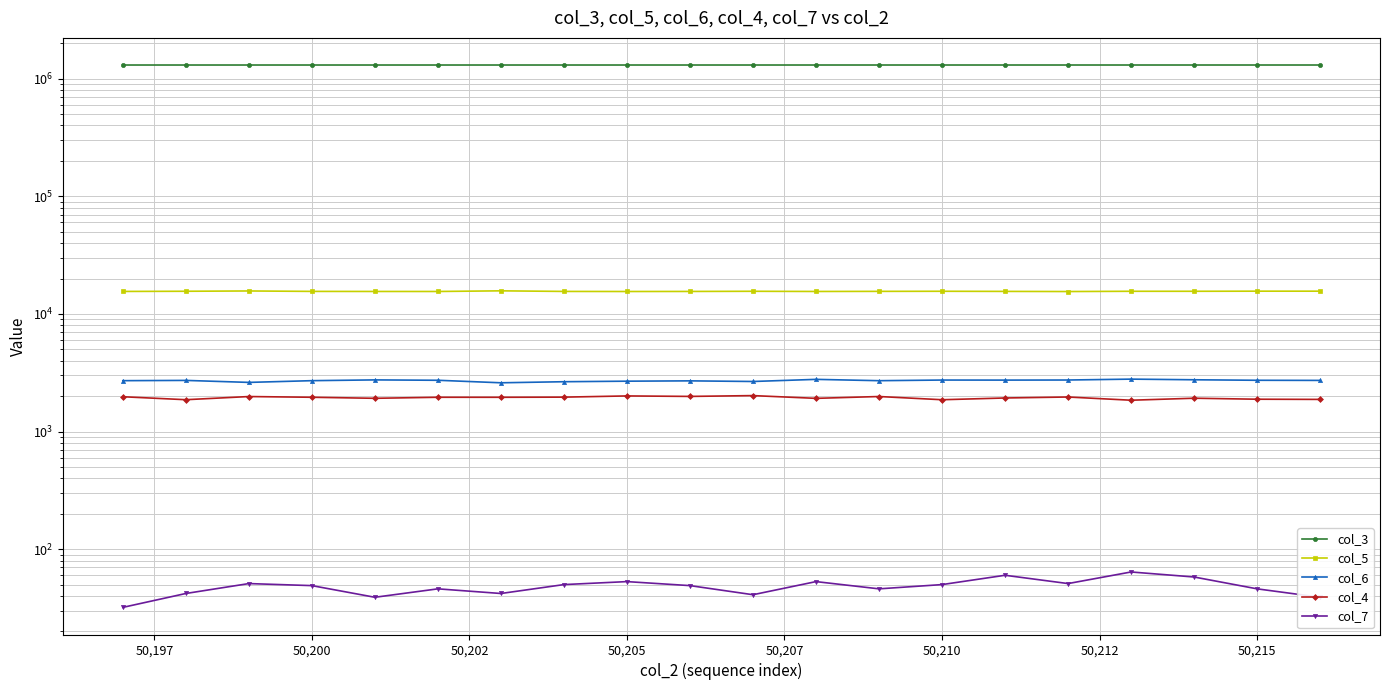

Reading left to right, transcribe all the data shown in this chart.

col_3: 1305881	1305892	1305903	1305914	1305926	1305937	1305948	1305959	1305971	1305982	1305993	1306005	1306016	1306027	1306038	1306050	1306061	1306072	1306084	1306095
col_5: 15528	15579	15670	15541	15520	15515	15709	15531	15508	15527	15573	15519	15550	15578	15539	15499	15574	15573	15608	15606
col_6: 2707	2721	2617	2707	2748	2728	2597	2652	2680	2697	2664	2777	2706	2740	2737	2742	2790	2755	2728	2721
col_4: 1976	1865	1984	1956	1917	1956	1955	1961	2008	1989	2021	1915	1985	1864	1929	1966	1846	1920	1883	1876
col_7: 32	42	51	49	39	46	42	50	53	49	41	53	46	50	60	51	64	58	46	39